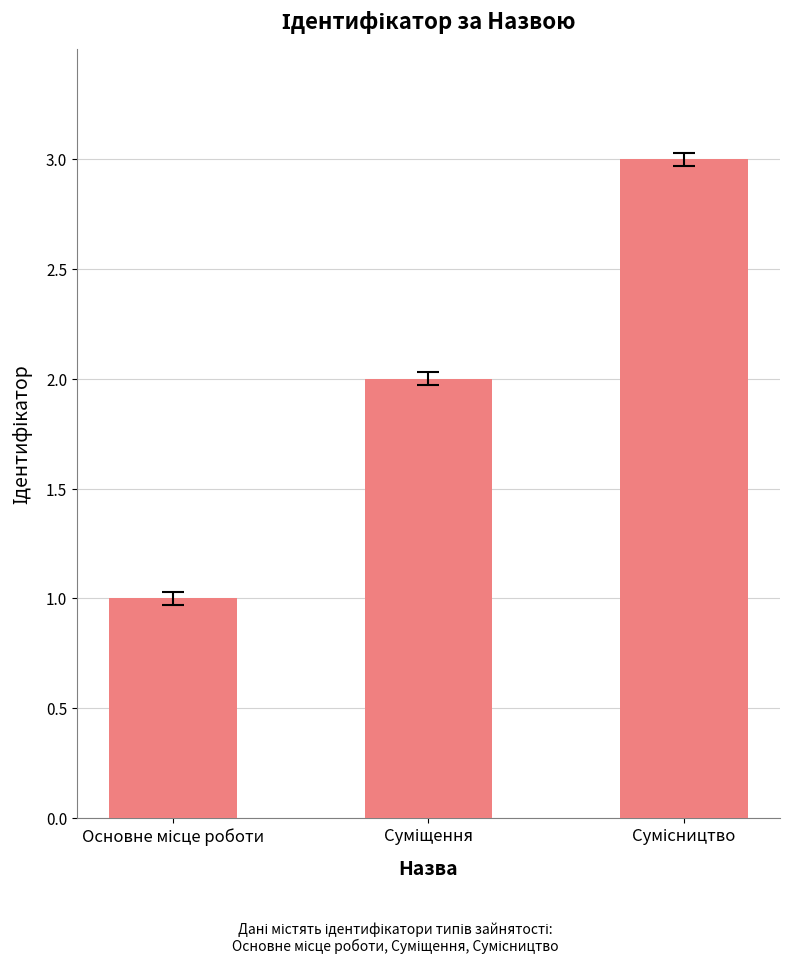

What is the greatest value displayed?

3